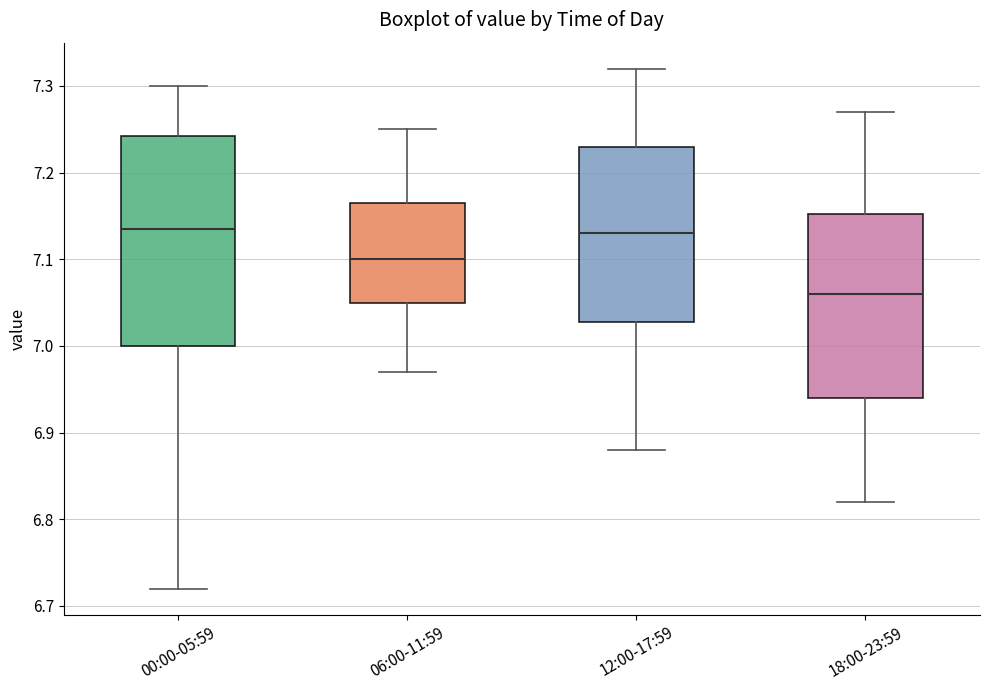

Where is the lower edge of the box for 18:00-23:59 on the y-axis? The values are not printed on the chart, so give them approximately, as read against the axis.

6.94